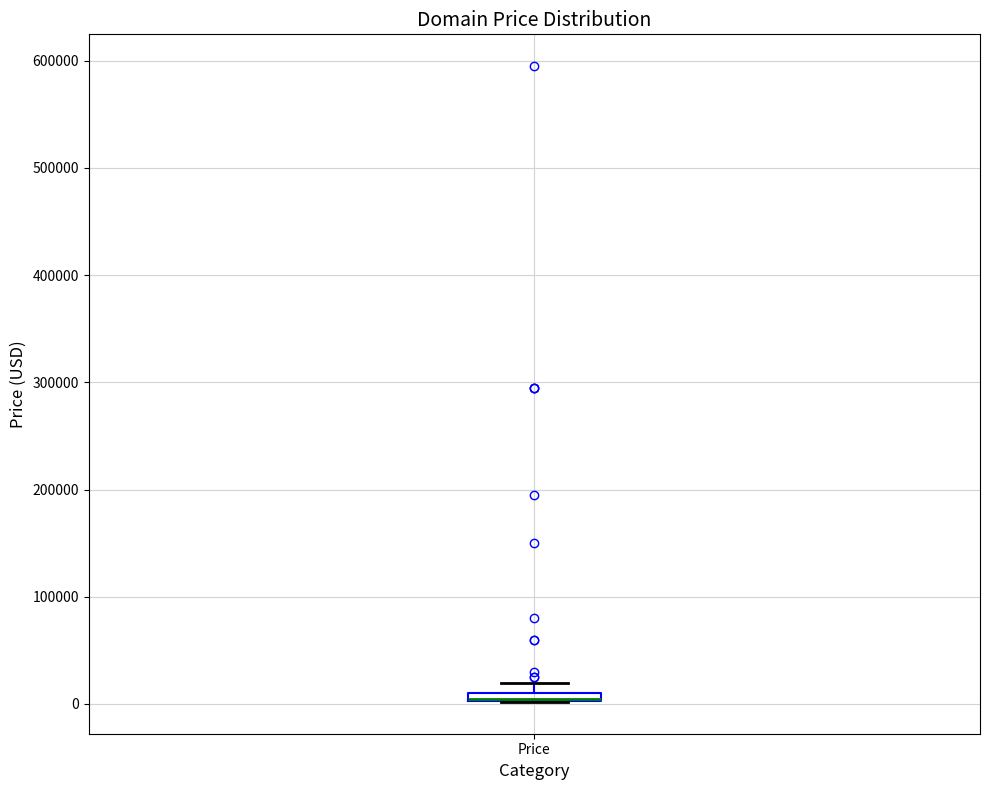

Where is the upper edge of the box for Price on the y-axis? The values are not printed on the chart, so give them approximately, as read against the axis.

10000